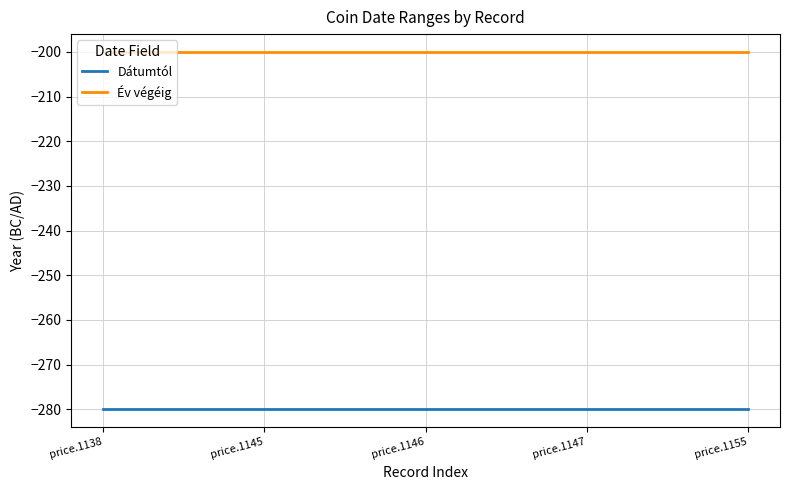

What is the sum of the Év végéig values at price.1147 and price.1155?

-400